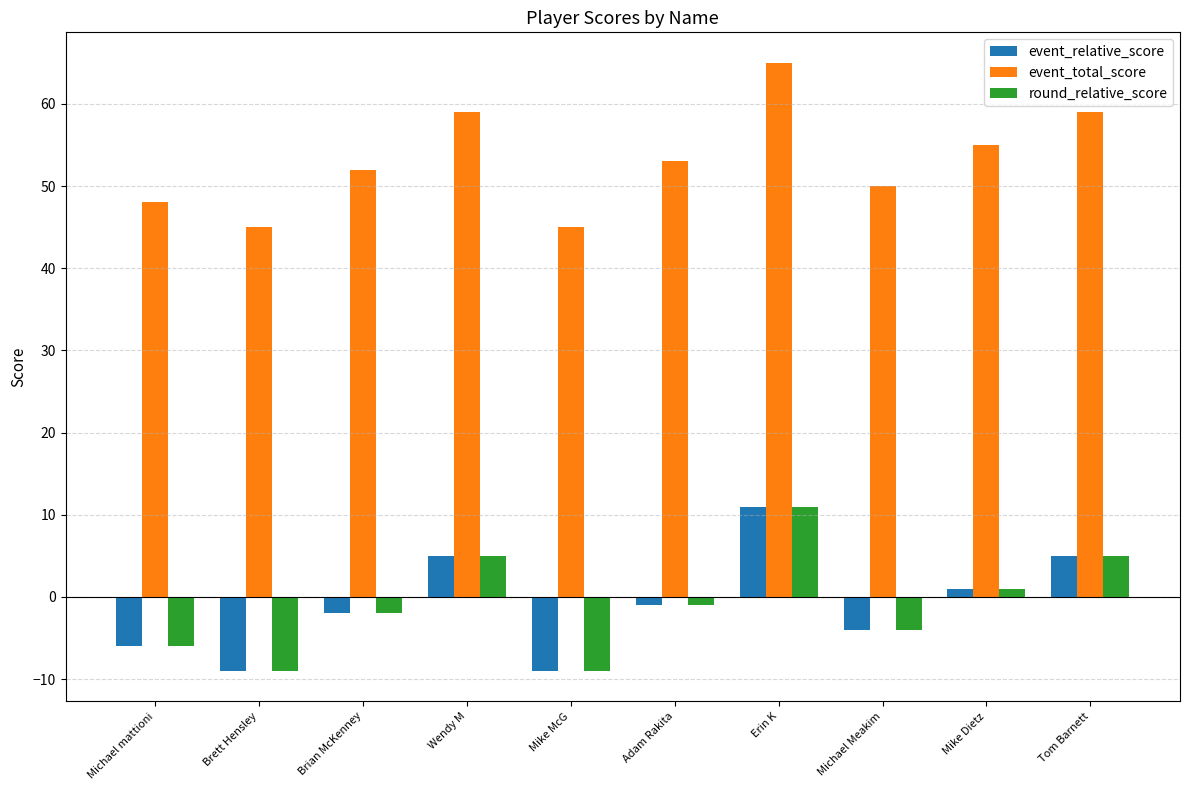

Which category has the highest value in the event_total_score series?

Erin K